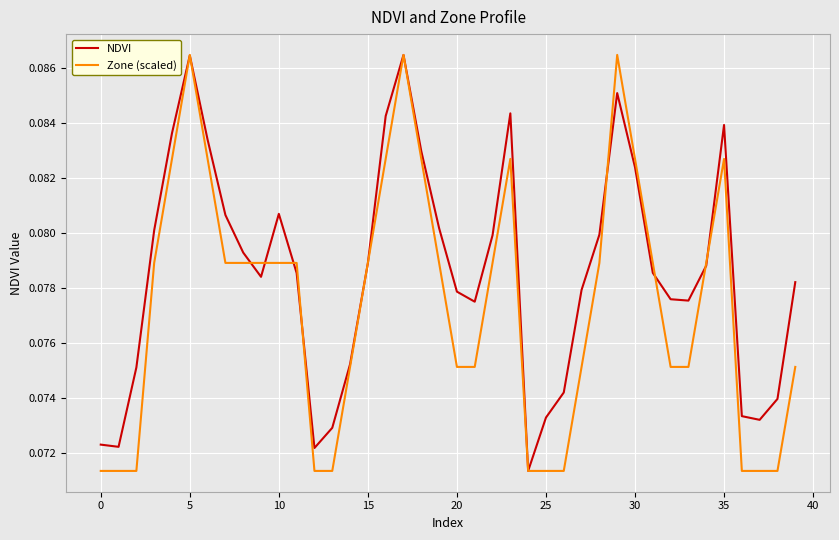

Which series has the largest total across all categories?

NDVI